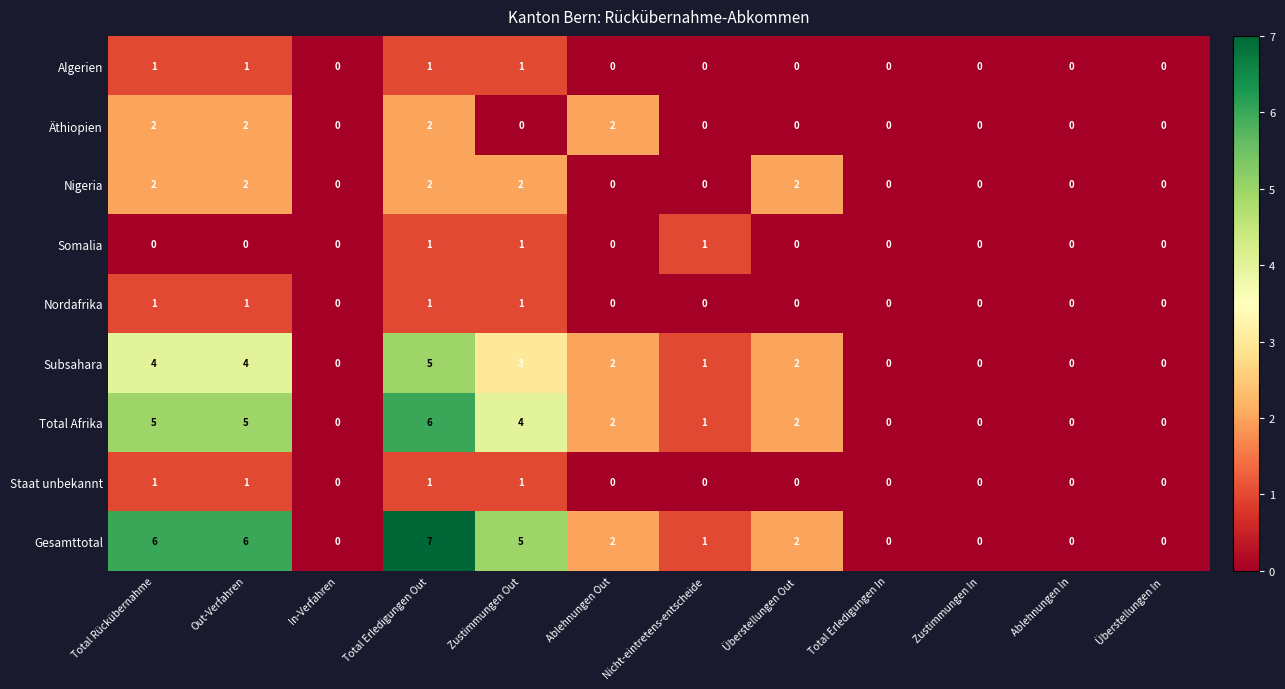

At which label does Subsahara first exceed 2?

Total Rückübernahme